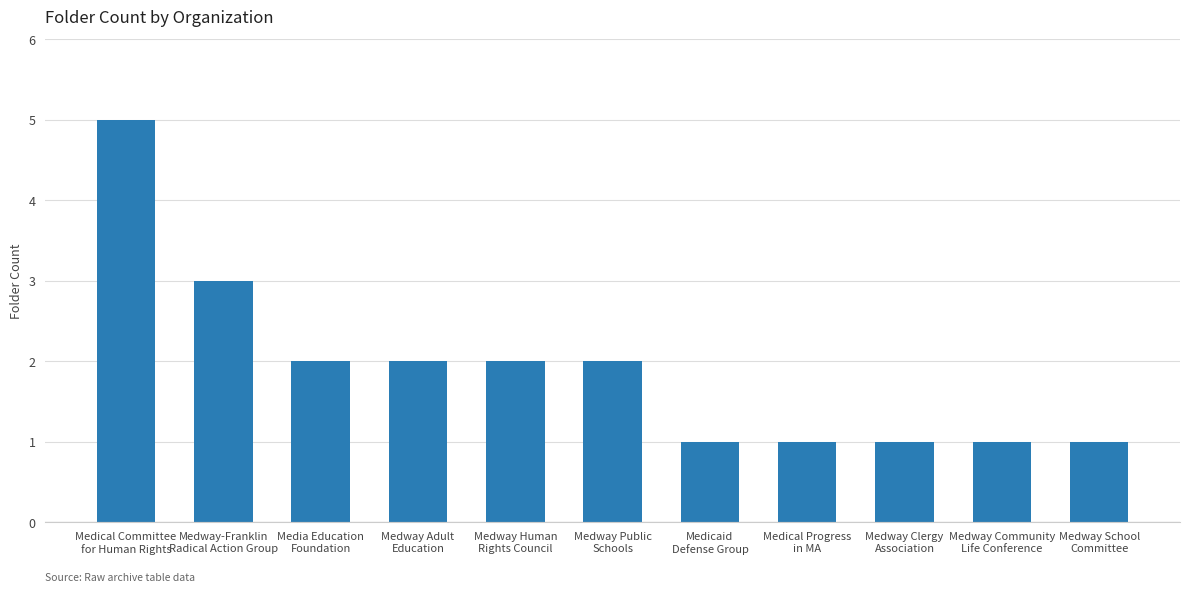

What is the difference between the maximum and minimum values?

4